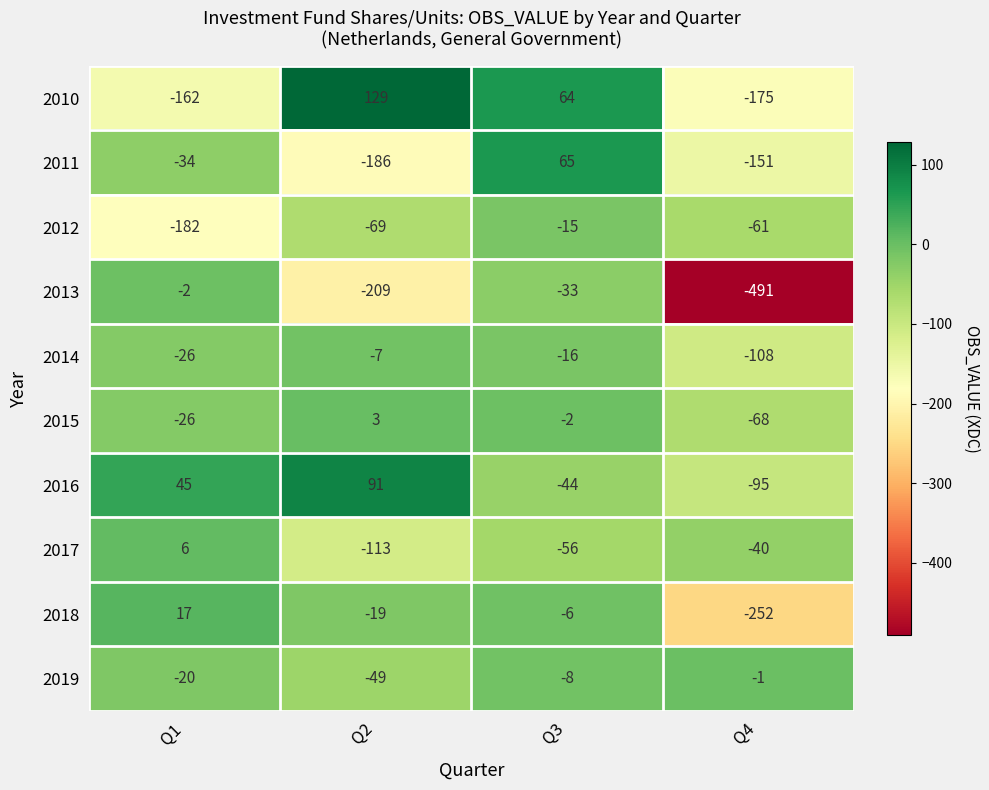

What is the difference between the maximum and minimum values in the 2010 series?

304